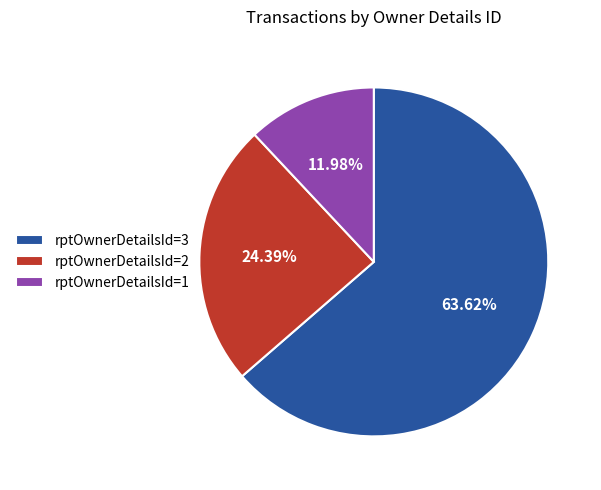

Rank the categories by value from lowest to highest.

rptOwnerDetailsId=1, rptOwnerDetailsId=2, rptOwnerDetailsId=3